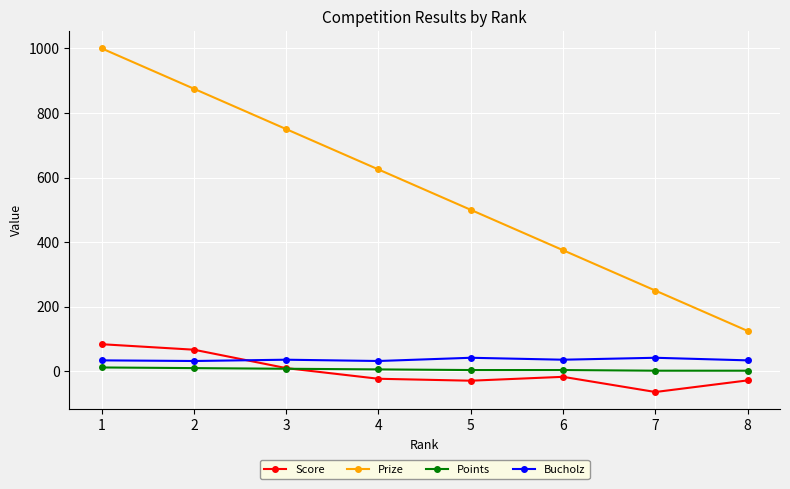

True or false: Prize and Points intersect in this chart.

False